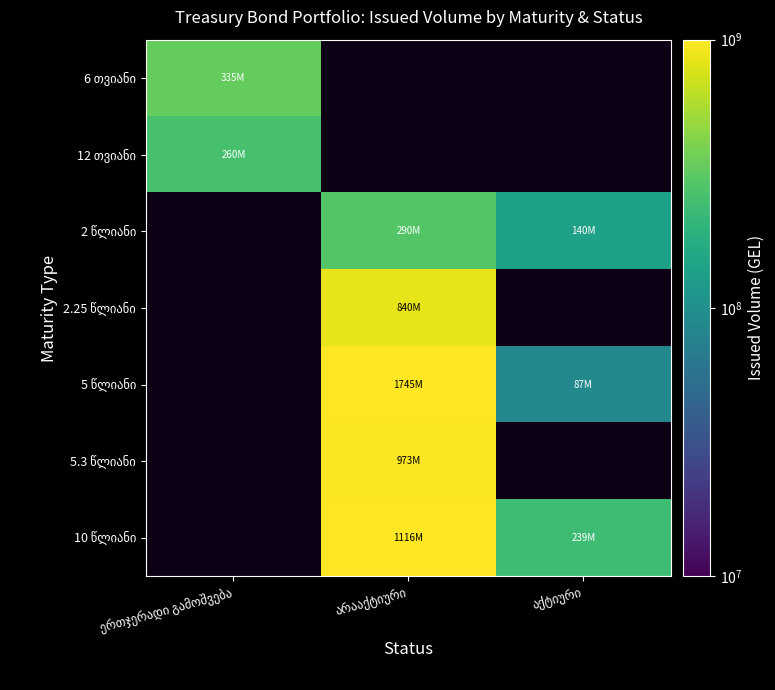

The 5.3 წლიანი series shows 404591481.5 at არააქტიური. True or false?

False